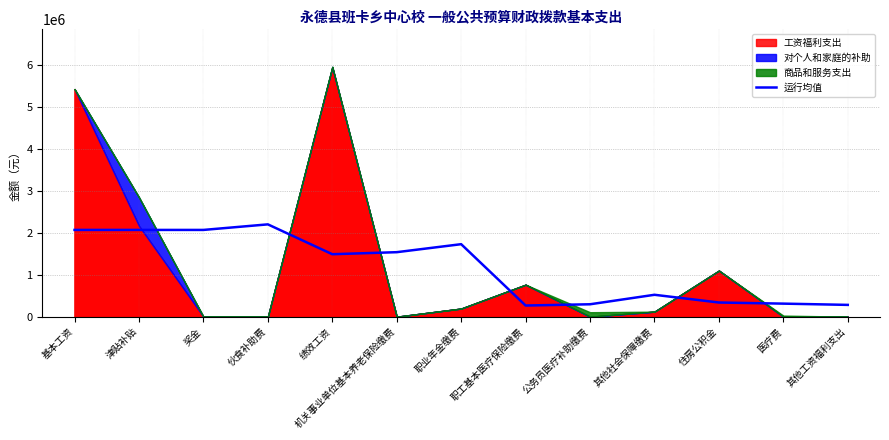

The 运行均值 series shows 784231.2 at 其他社会保障缴费. True or false?

False